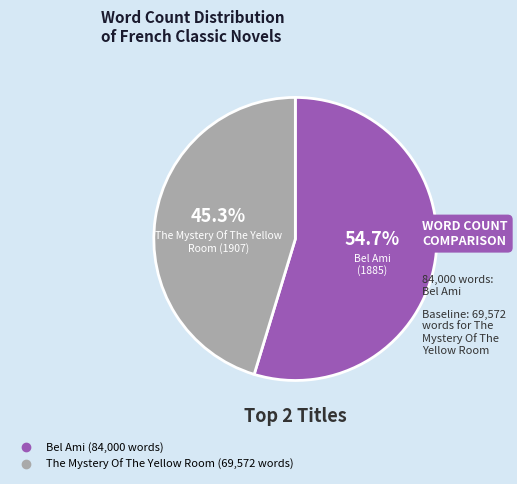

To the nearest percent, what is the difference between the largest and smallest slice percentages?

9%